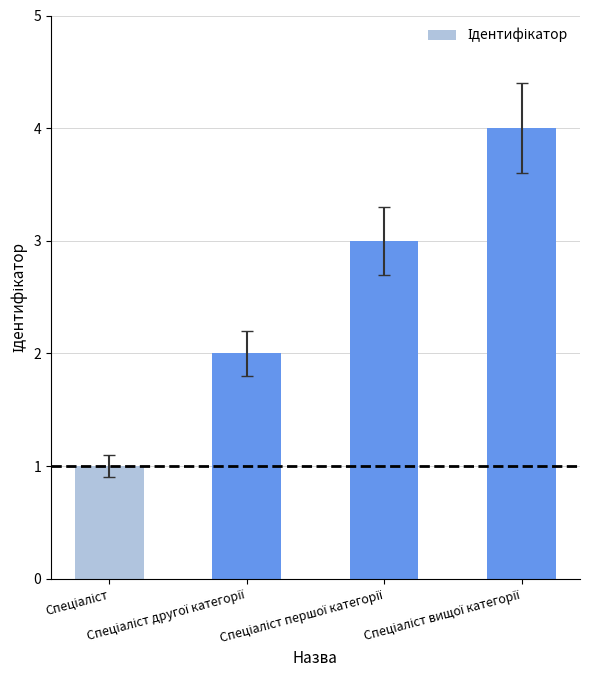

What is the difference between the maximum and minimum values?

3